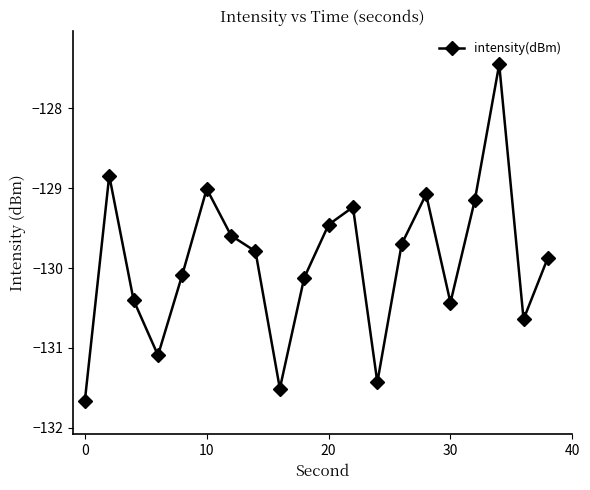

Reading left to right, list all the values displayed in this chart.

-131.7	-128.8	-130.4	-131.1	-130.1	-129.0	-129.6	-129.8	-131.5	-130.1	-129.5	-129.2	-131.4	-129.7	-129.1	-130.4	-129.2	-127.5	-130.6	-129.9